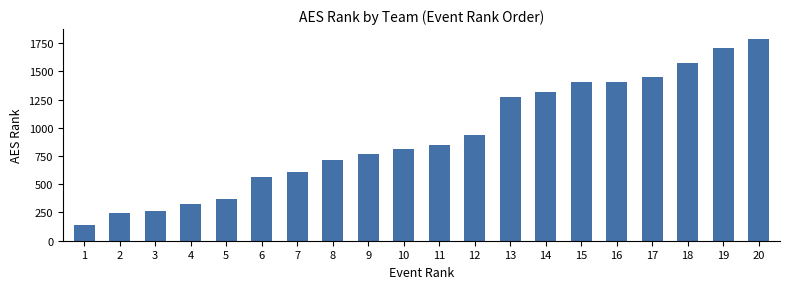

Which has a higher value, 17 or 16?

17